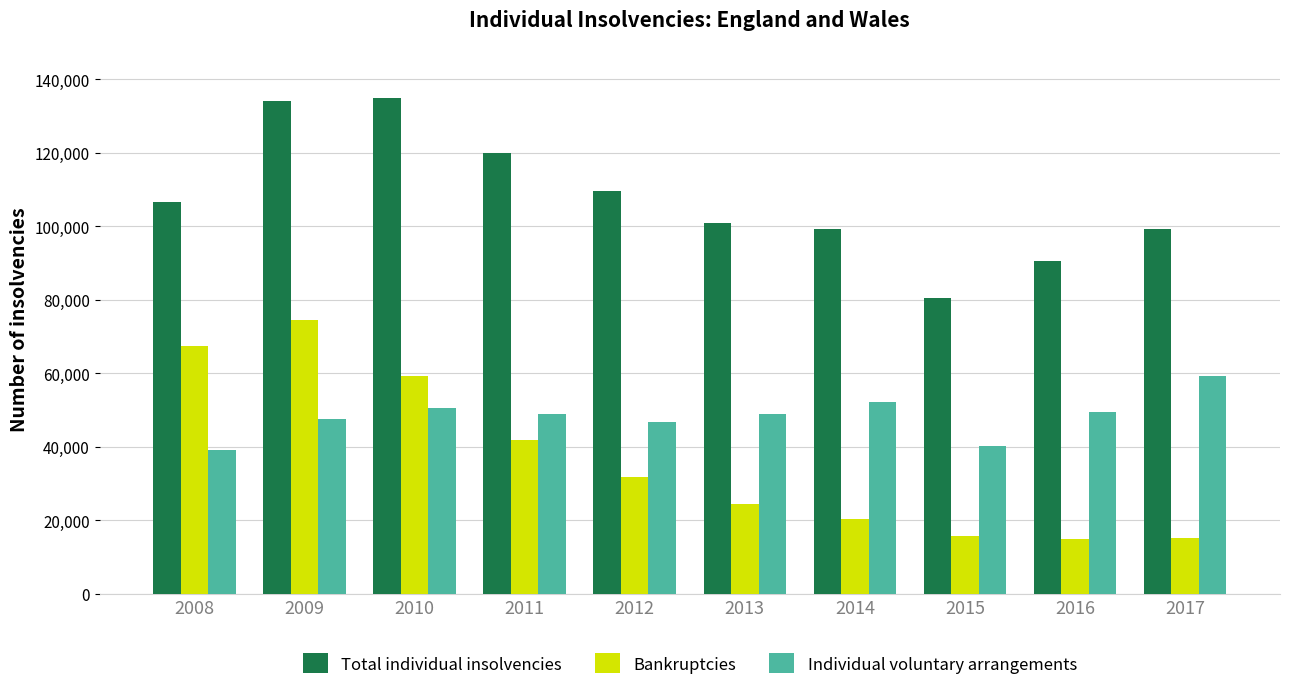

What is the minimum value shown in the chart?

15044